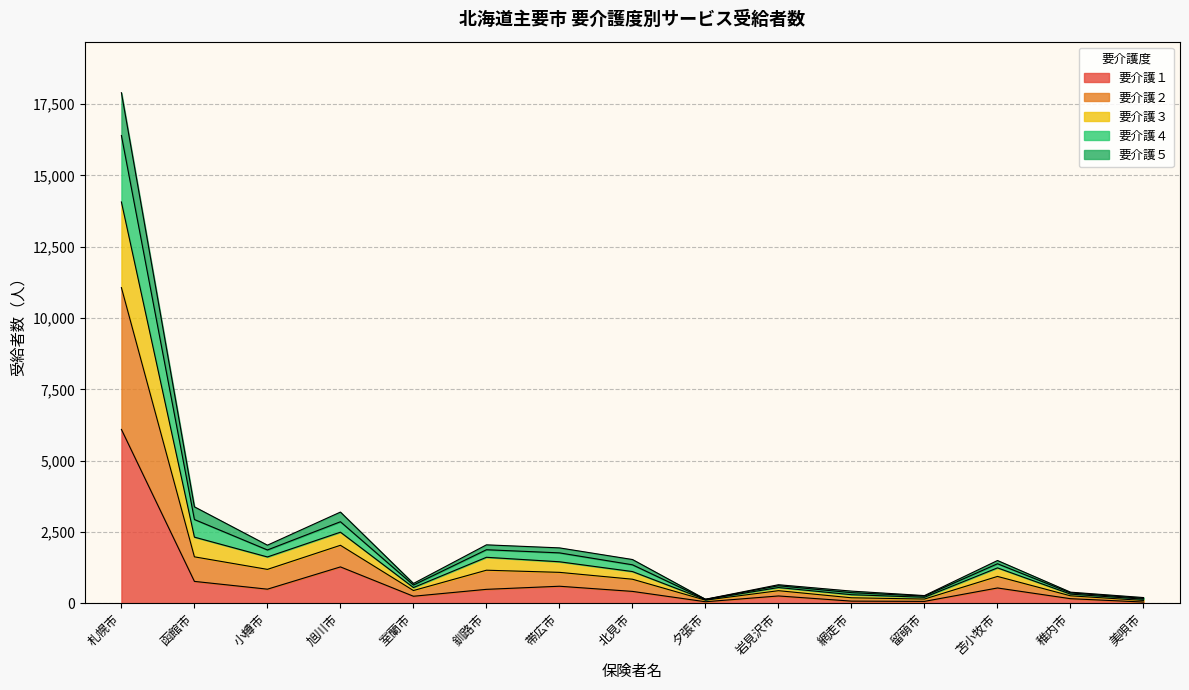

At which category is the sum across all series the highest?

札幌市